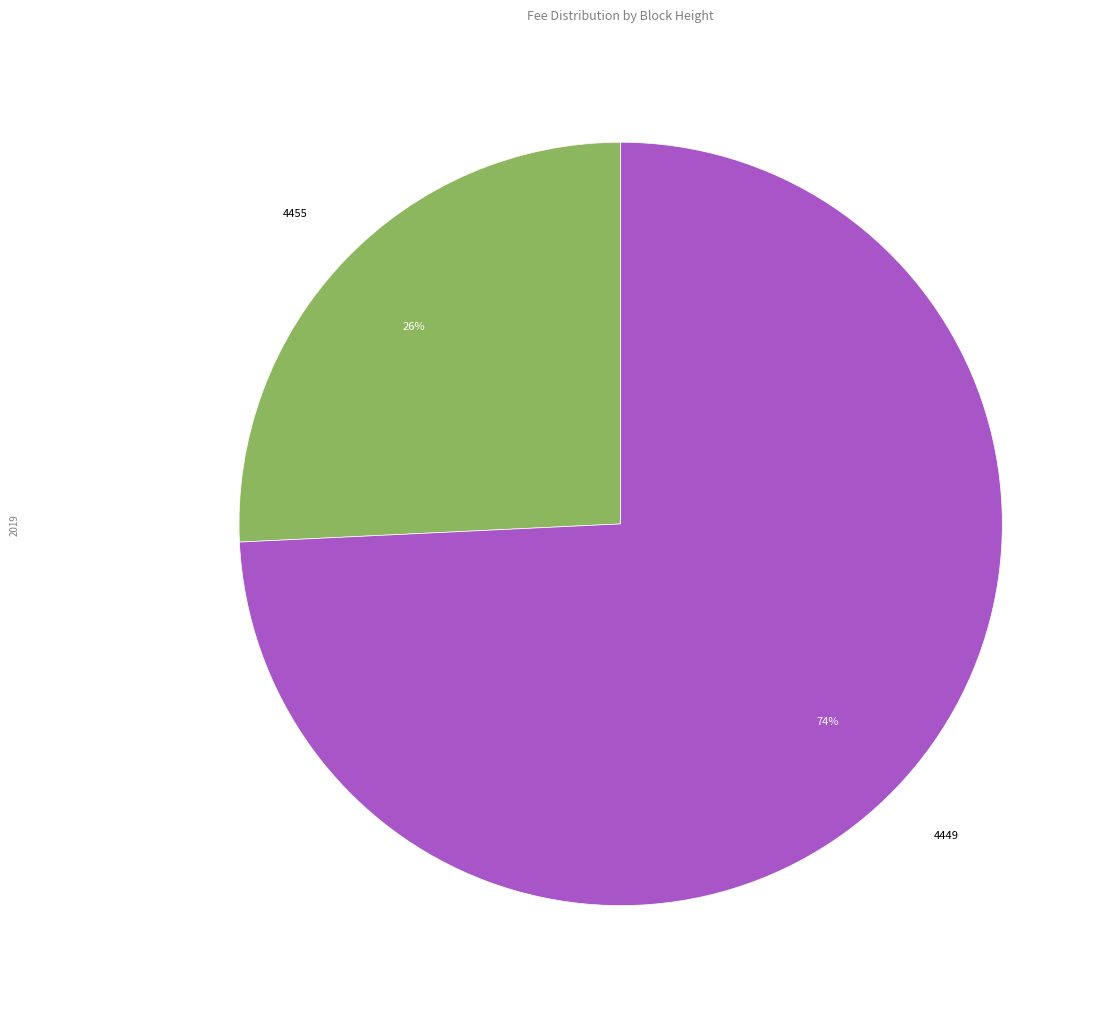

Is there a majority slice in this chart?

Yes